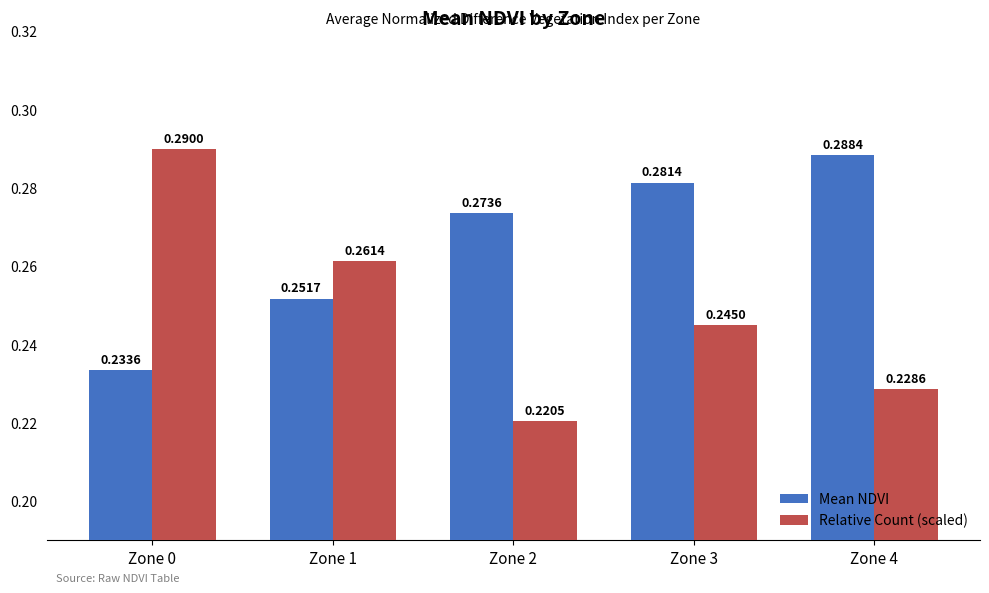

Which series has the largest total across all categories?

Mean NDVI